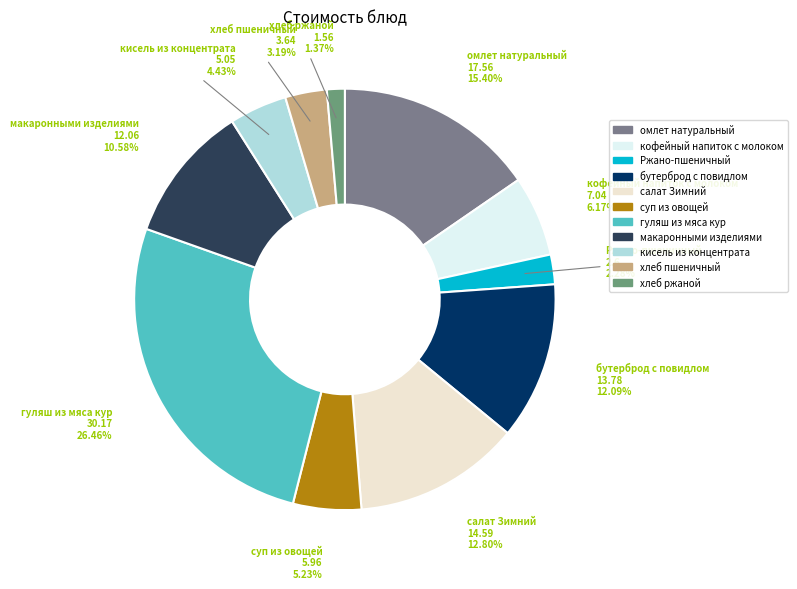

What is the largest slice in the pie chart?

гуляш из мяса кур